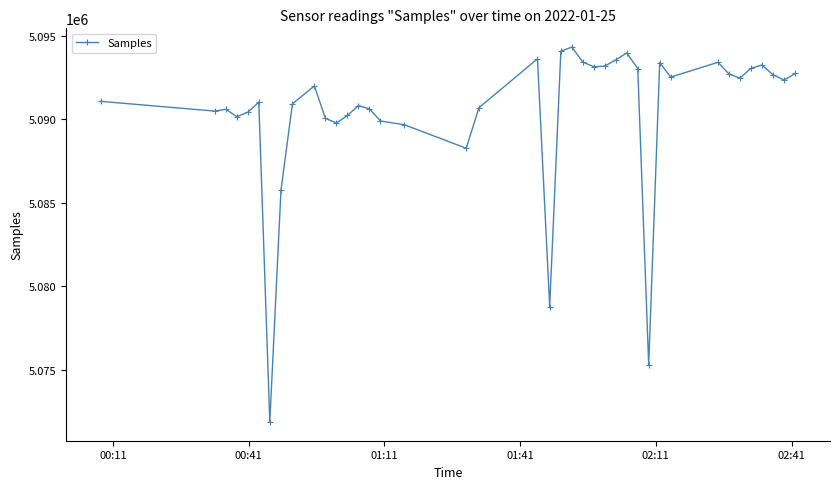

How many categories are shown in the chart?

40